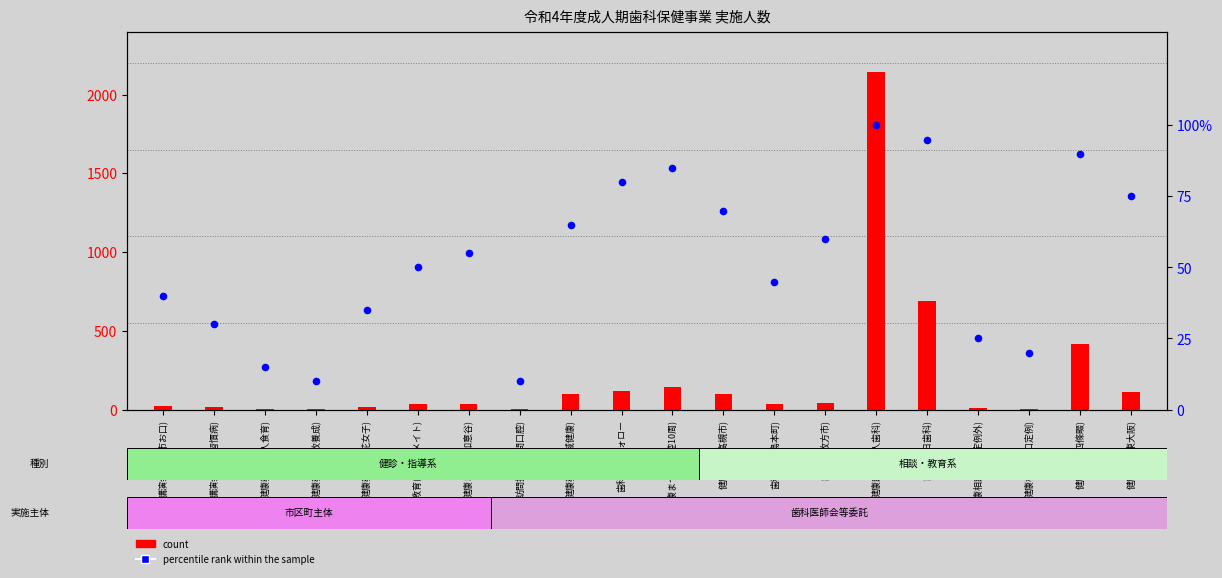

At how many categories does at least one series exceed 1301?

1